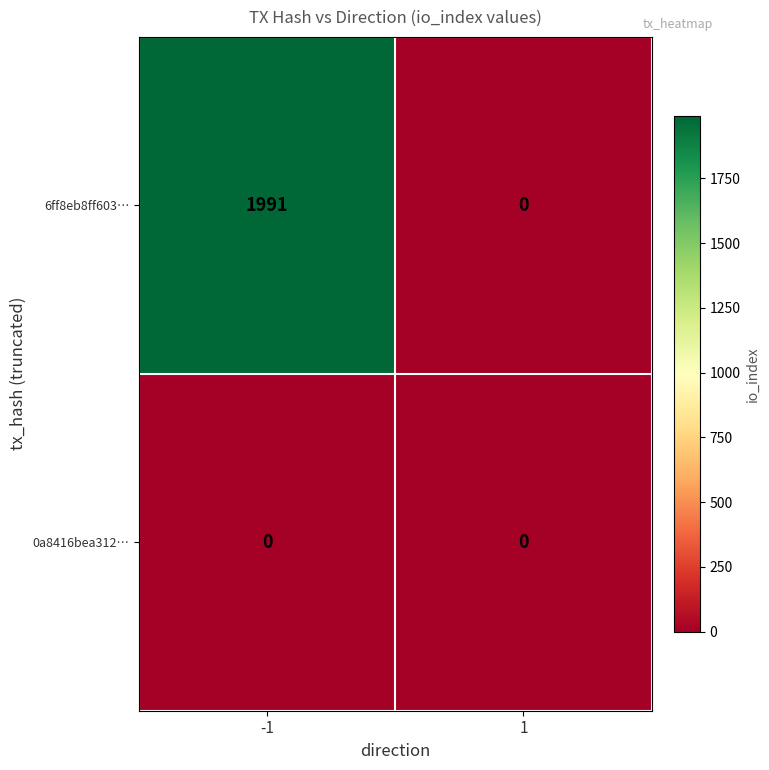

What is the difference between the 6ff8eb8ff603… values at 1 and -1?

1991